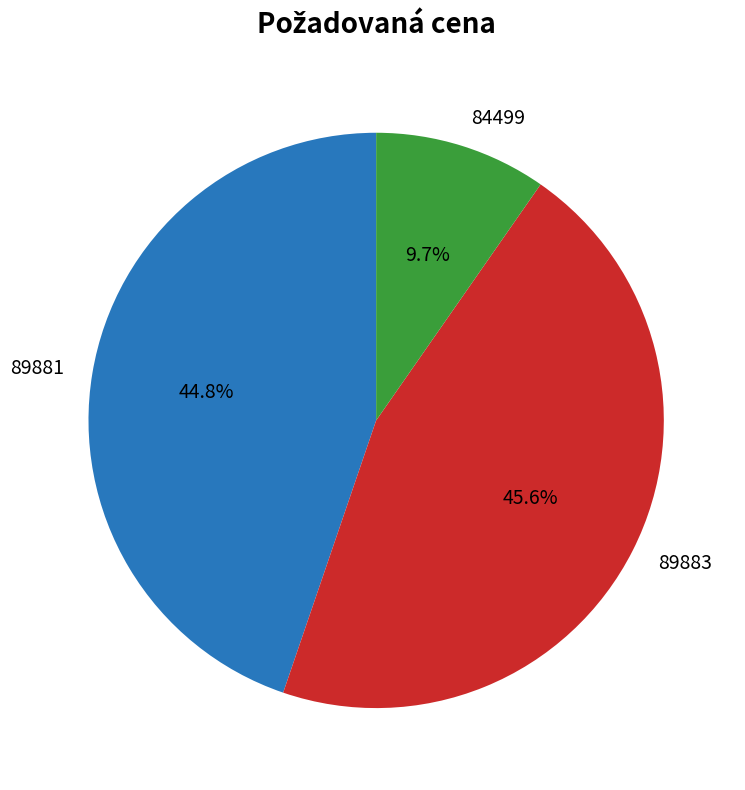

Is 84499 the majority of the pie?

No